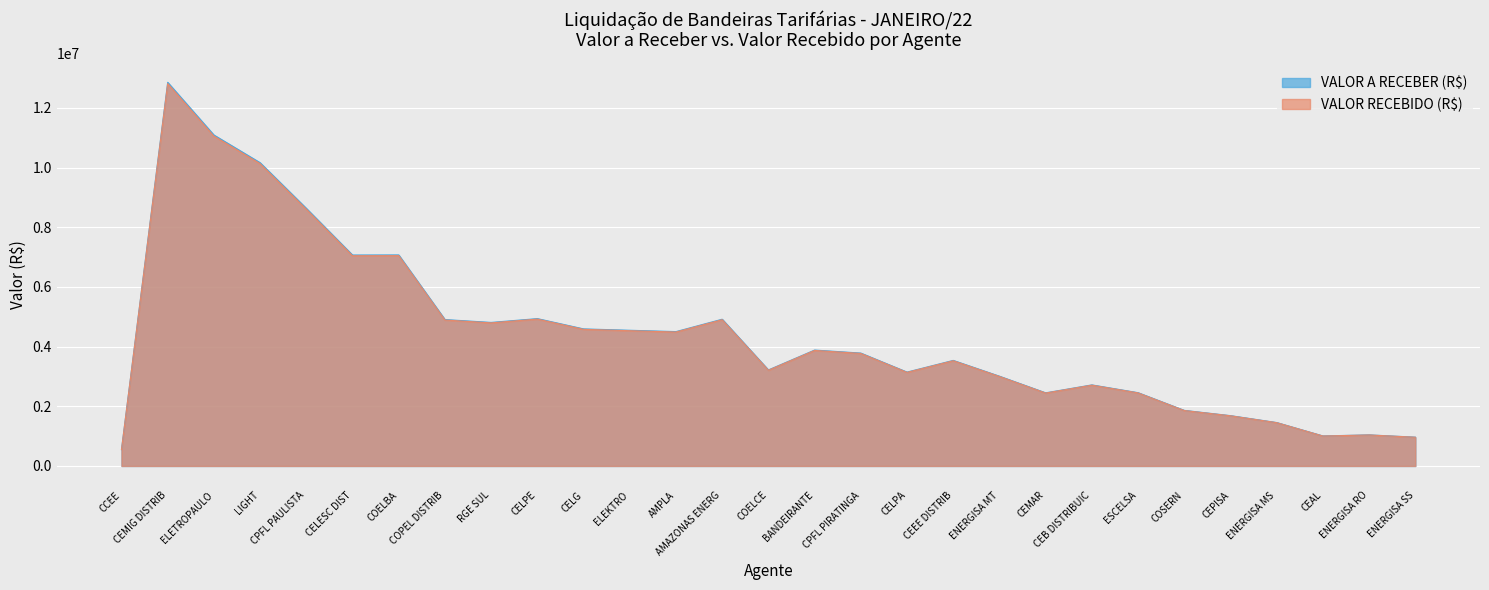

What is the difference between the VALOR A RECEBER (R$) values at ELEKTRO and ESCELSA?

2091009.9